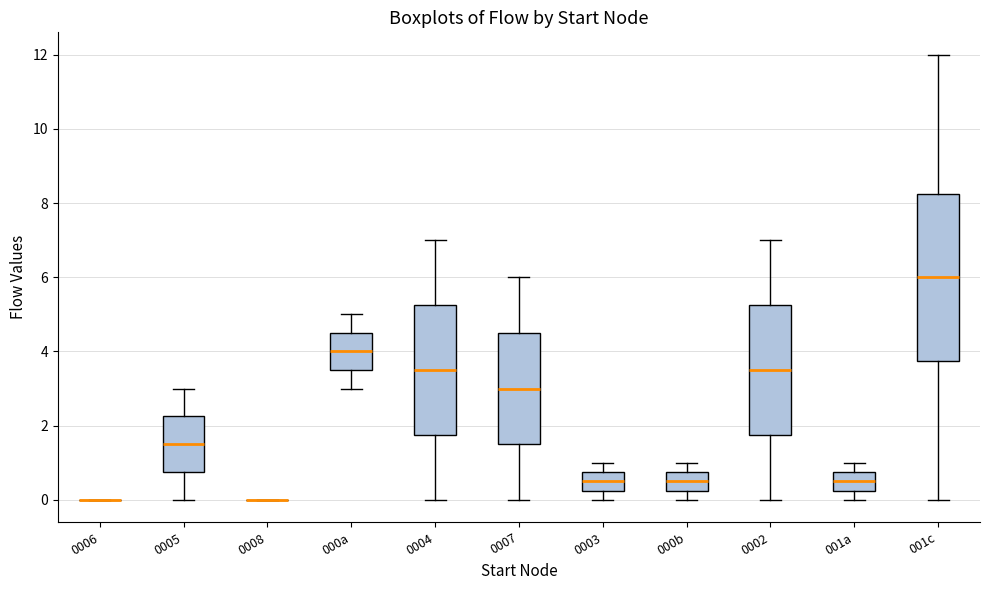

Reading left to right, transcribe this box plot: for each box, give where its median line is, the range the box spans, and where its two whiskers end, as read against the y-axis. The values are not printed on the chart, so give them approximately, as read against the axis.

0006: box collapsed to a line at 0.0, whiskers 0.0 to 0.0
0005: median 1.6, box 0.8 to 2.2, whiskers 0.0 to 3.0
0008: box collapsed to a line at 0.0, whiskers 0.0 to 0.0
000a: median 4.0, box 3.6 to 4.6, whiskers 3.0 to 5.0
0004: median 3.6, box 1.8 to 5.2, whiskers 0.0 to 7.0
0007: median 3.0, box 1.6 to 4.6, whiskers 0.0 to 6.0
0003: median 0.6, box 0.2 to 0.8, whiskers 0.0 to 1.0
000b: median 0.6, box 0.2 to 0.8, whiskers 0.0 to 1.0
0002: median 3.6, box 1.8 to 5.2, whiskers 0.0 to 7.0
001a: median 0.6, box 0.2 to 0.8, whiskers 0.0 to 1.0
001c: median 6.0, box 3.8 to 8.2, whiskers 0.0 to 12.0